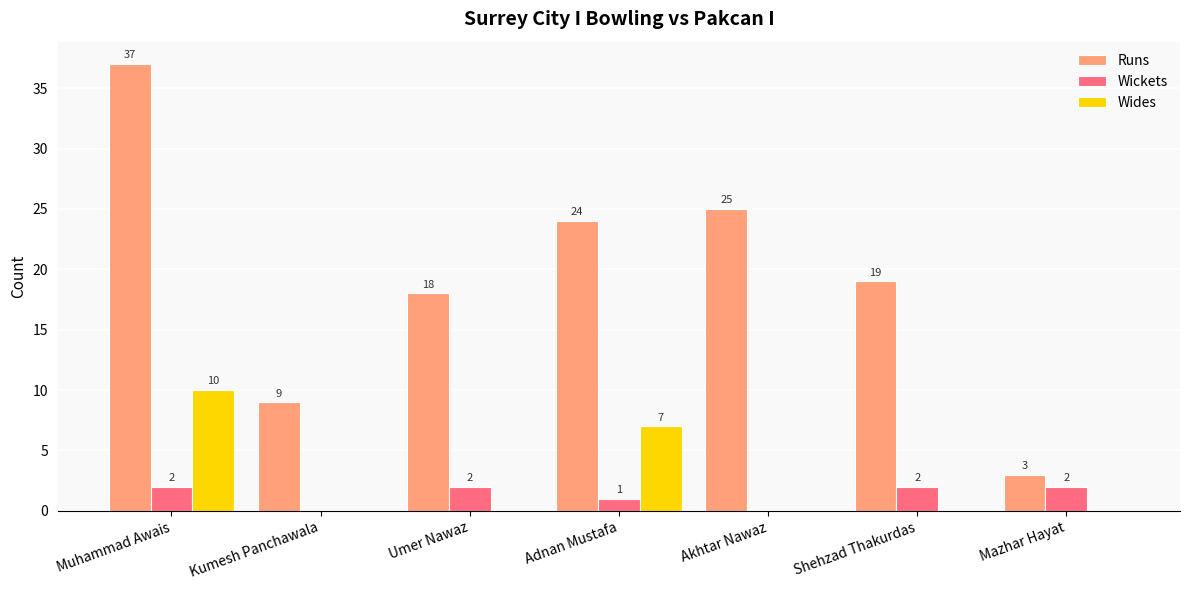

What is the average value of the Runs series?

19